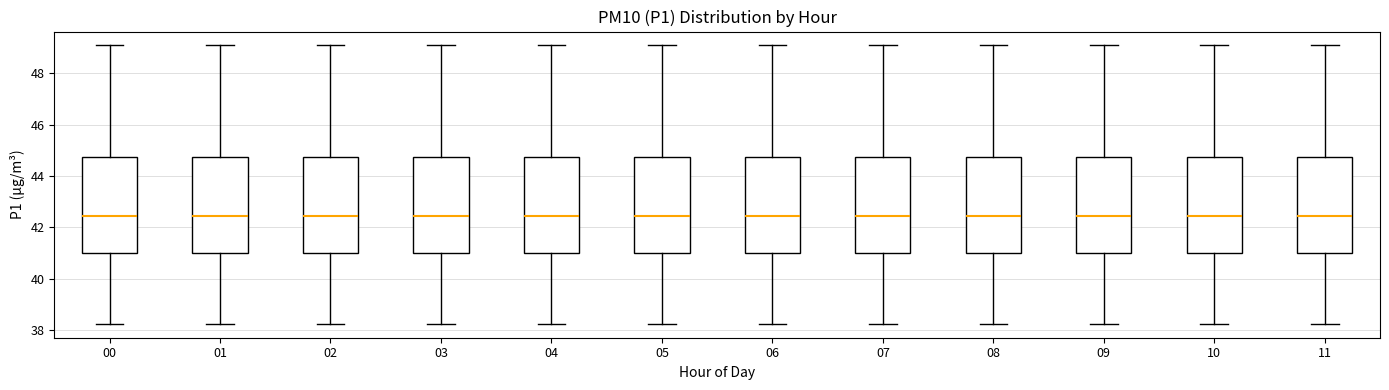

Where is the upper edge of the box at x = 00 on the y-axis? The values are not printed on the chart, so give them approximately, as read against the axis.

44.8